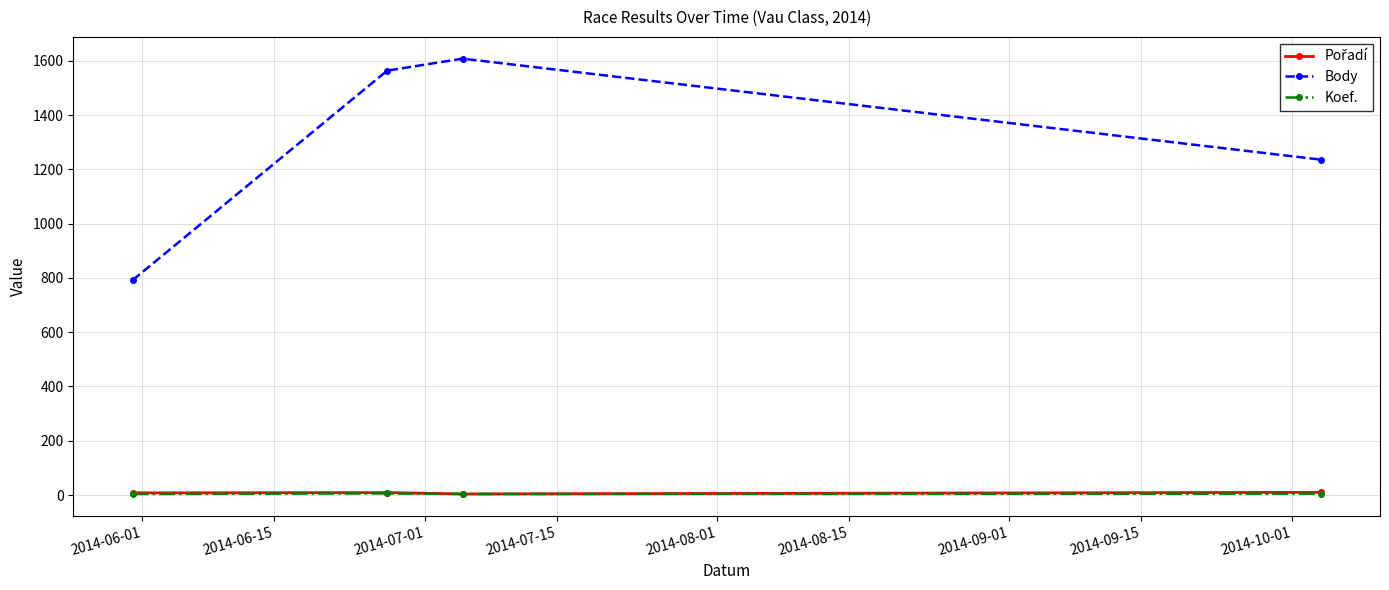

Which series has the largest total across all categories?

Body